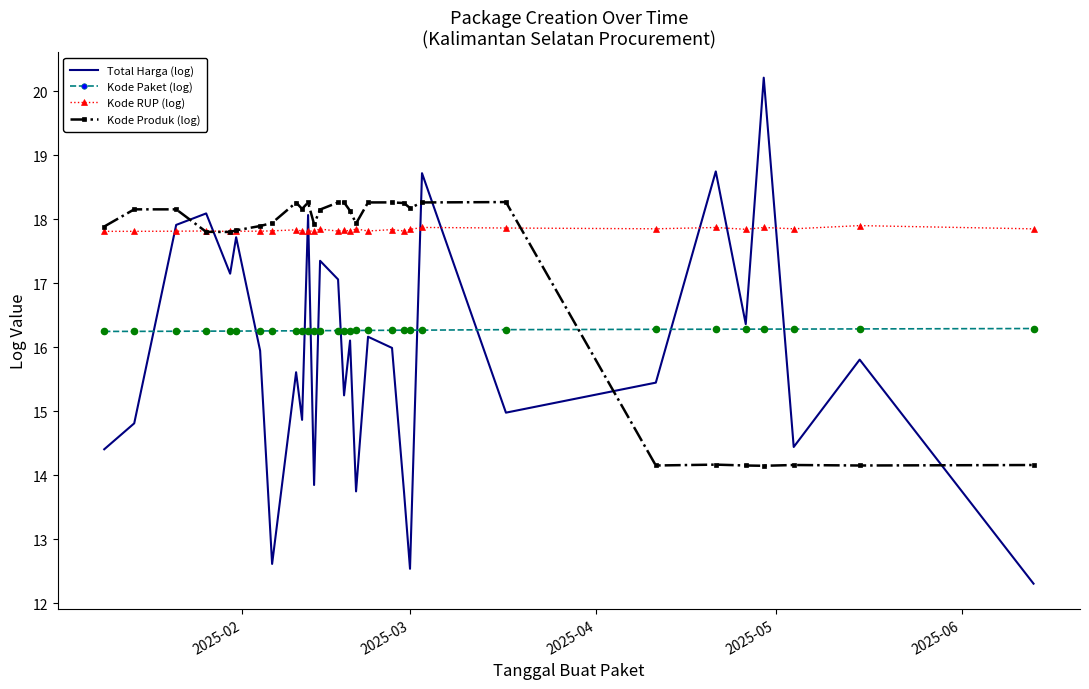

Which series has the largest range (max minus min)?

Total Harga (log)